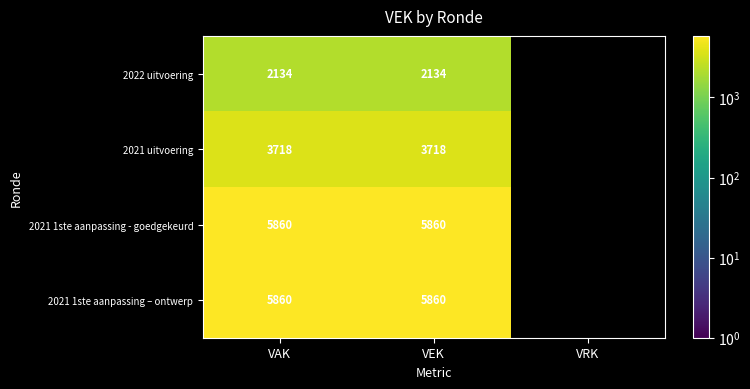

What is the sum of the 2021 uitvoering values at VAK and VEK?

7436